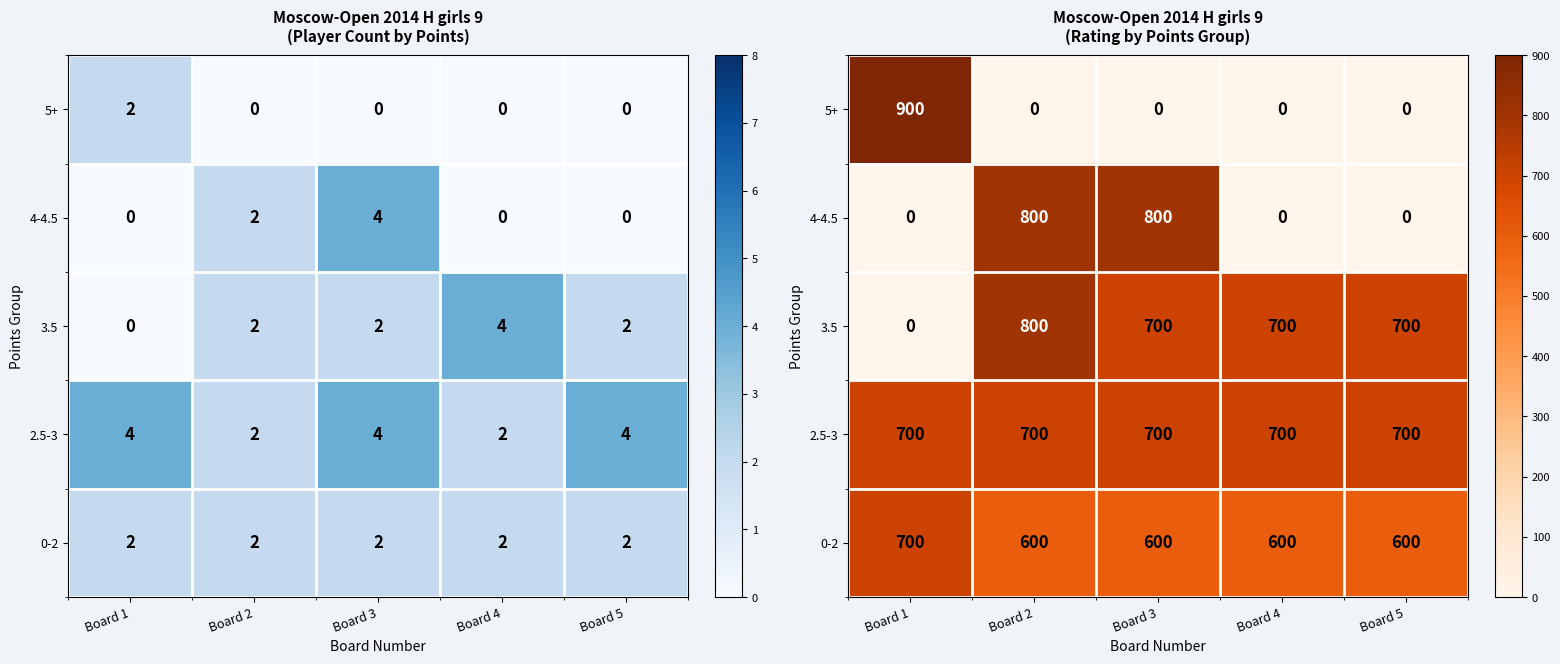

At how many categories does at least one series exceed 526?

5